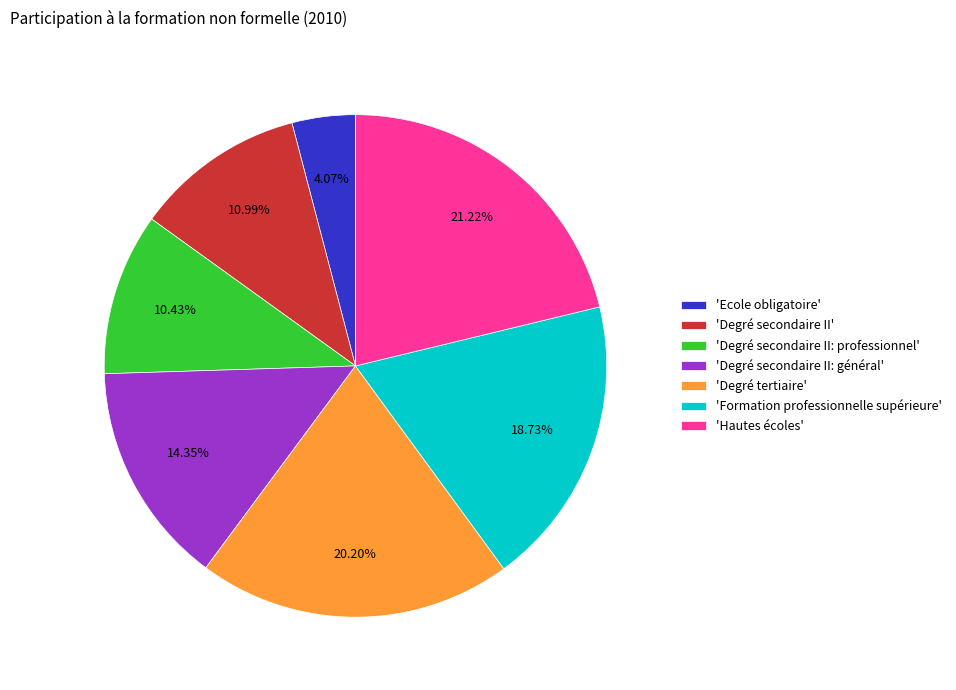

Combined, do 'Degré tertiaire' and 'Degré secondaire II' account for over 50%?

No